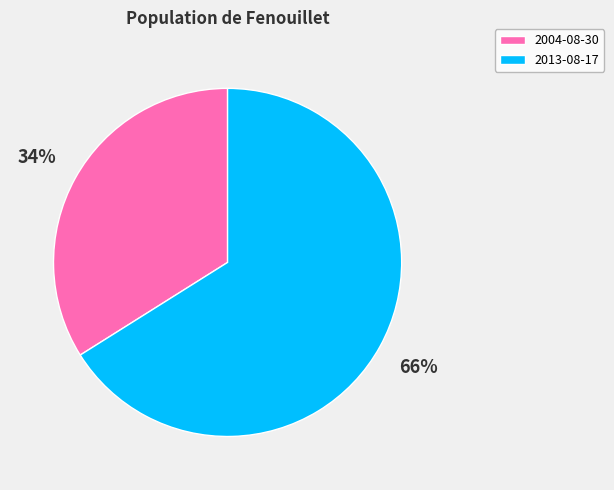

Does 2004-08-30 account for over 50% of the chart?

No